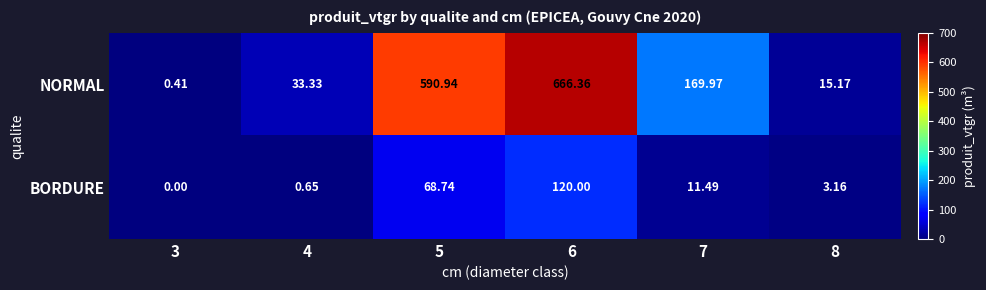

Rank the categories by BORDURE value from lowest to highest.

3, 4, 8, 7, 5, 6